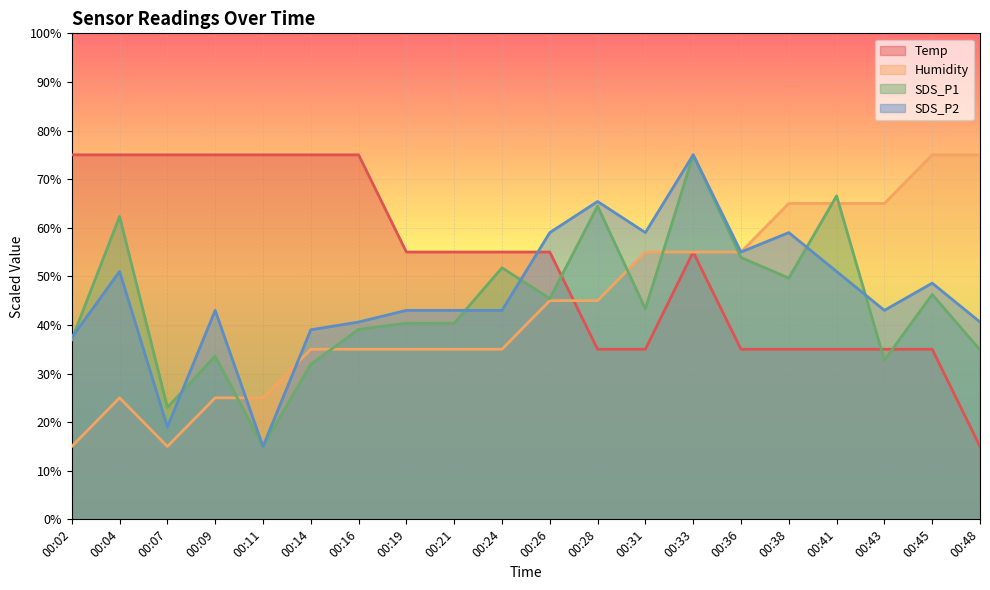

Count the number of data series in this chart.

4